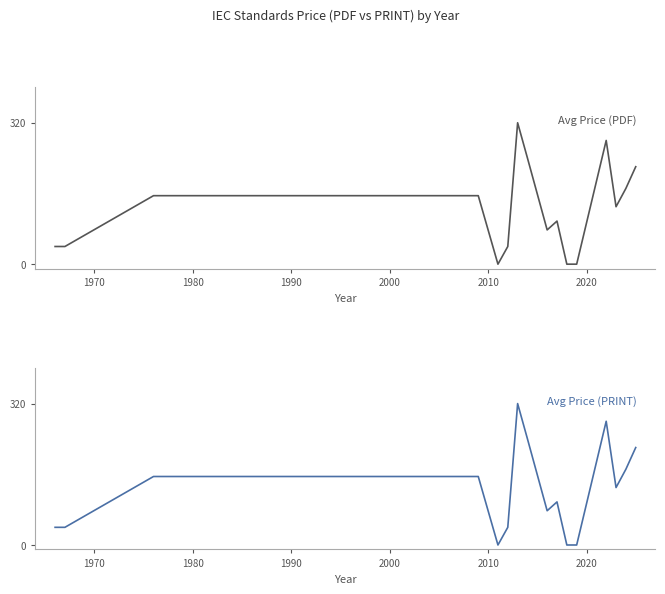

What is the sum of all Avg Price (PDF) values?

1967.0